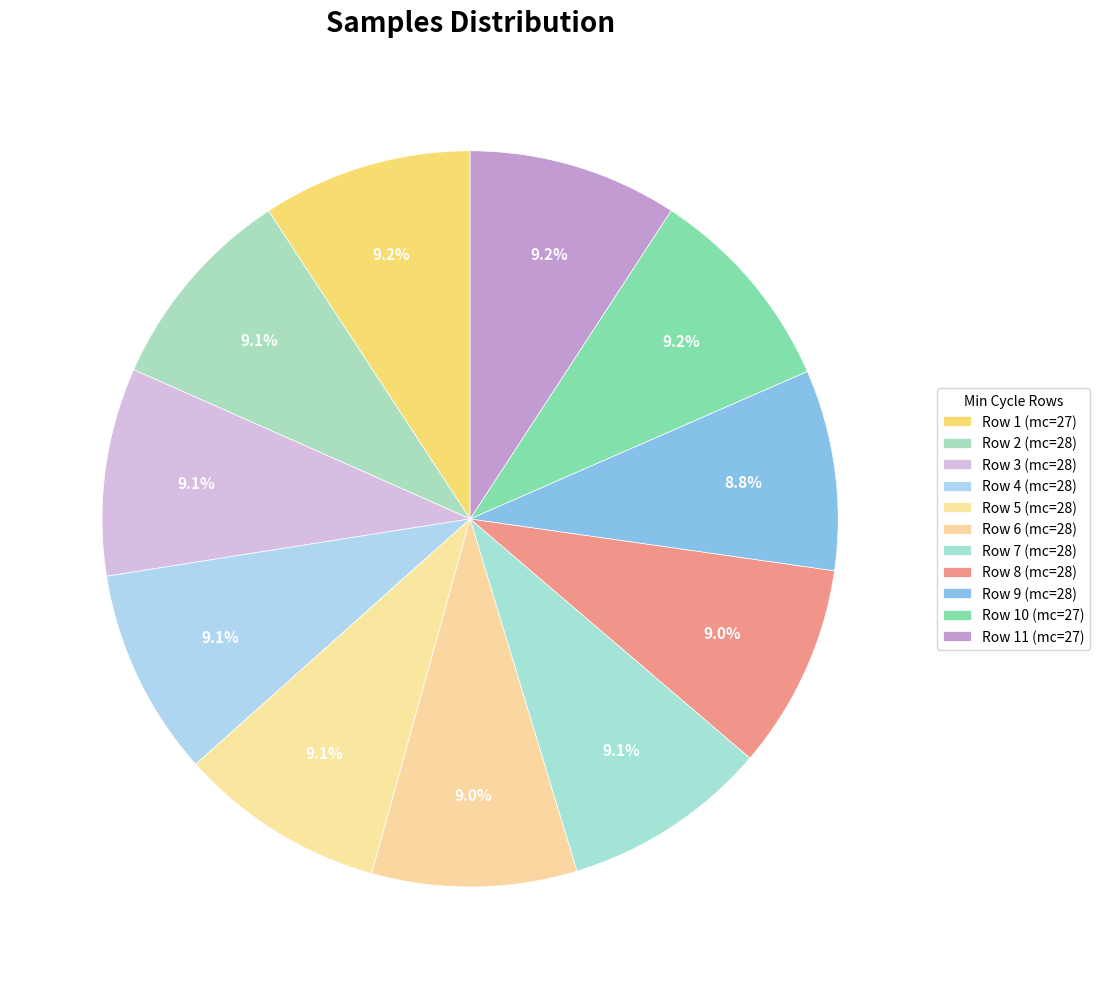

How many segments does this pie chart have?

11